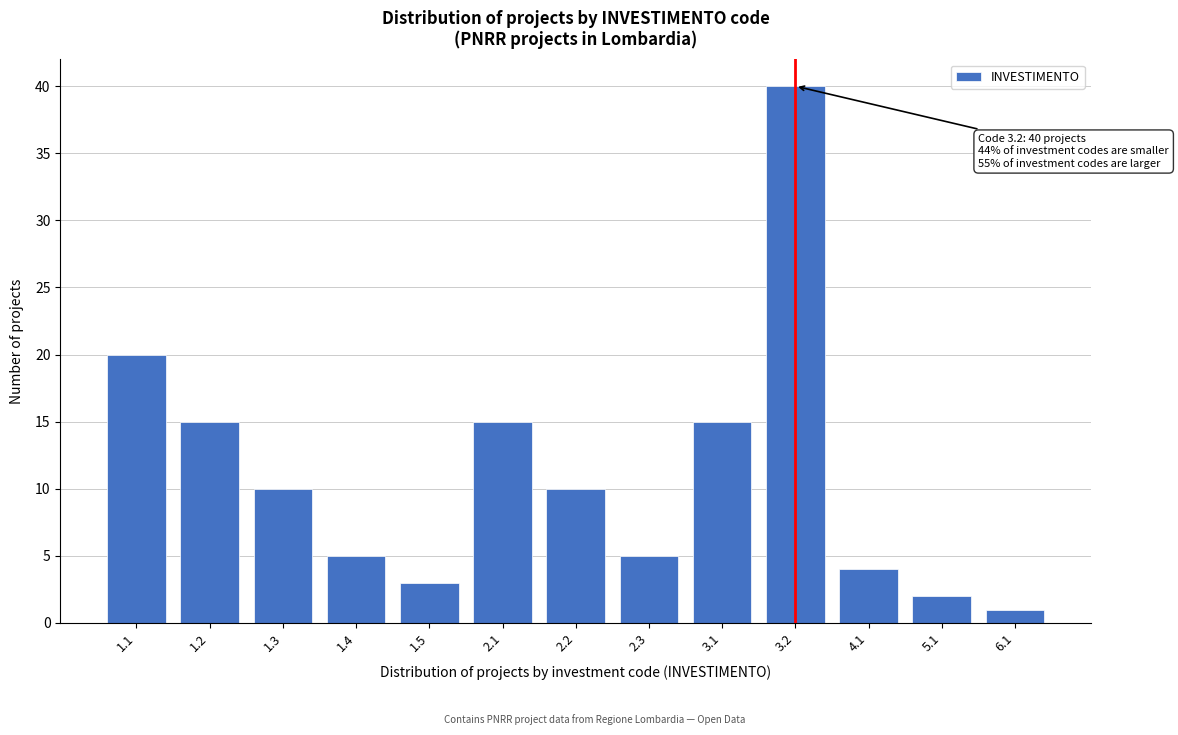

Reading right to left, what are all the values shown in this chart?

6.1=1	5.1=2	4.1=4	3.2=40	3.1=15	2.3=5	2.2=10	2.1=15	1.5=3	1.4=5	1.3=10	1.2=15	1.1=20